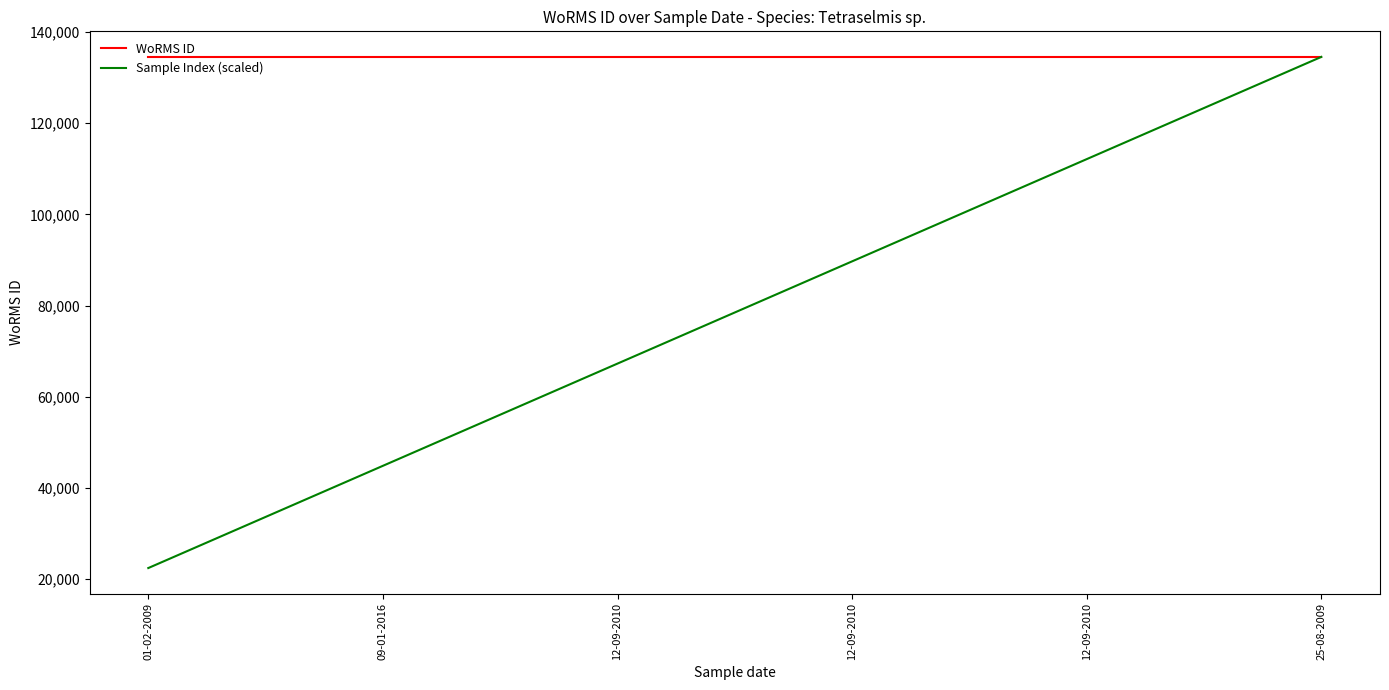

What are all the series names shown in the legend?

WoRMS ID, Sample Index (scaled)